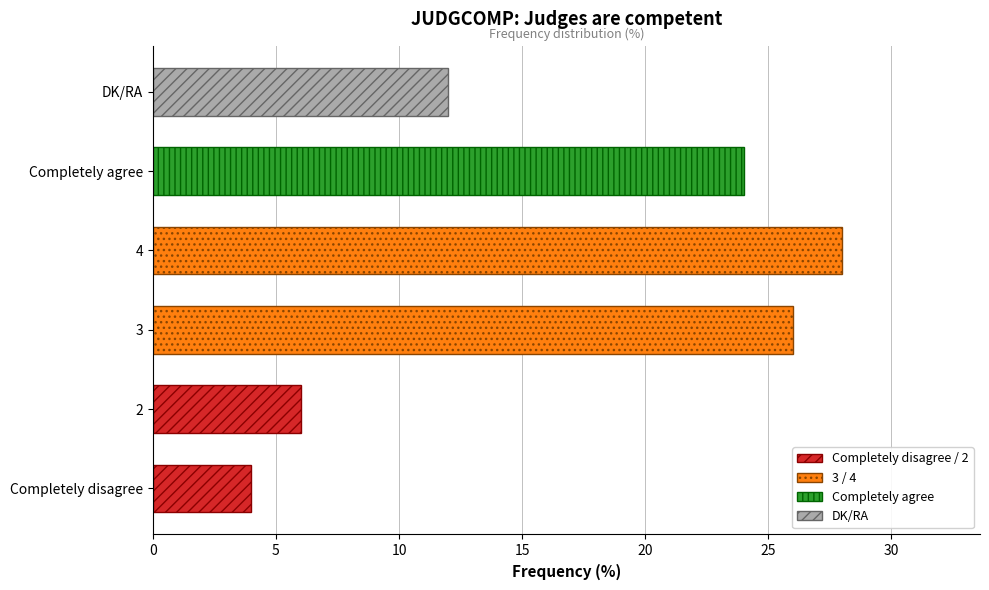

The chart shows a value of 37 at 4. True or false?

False